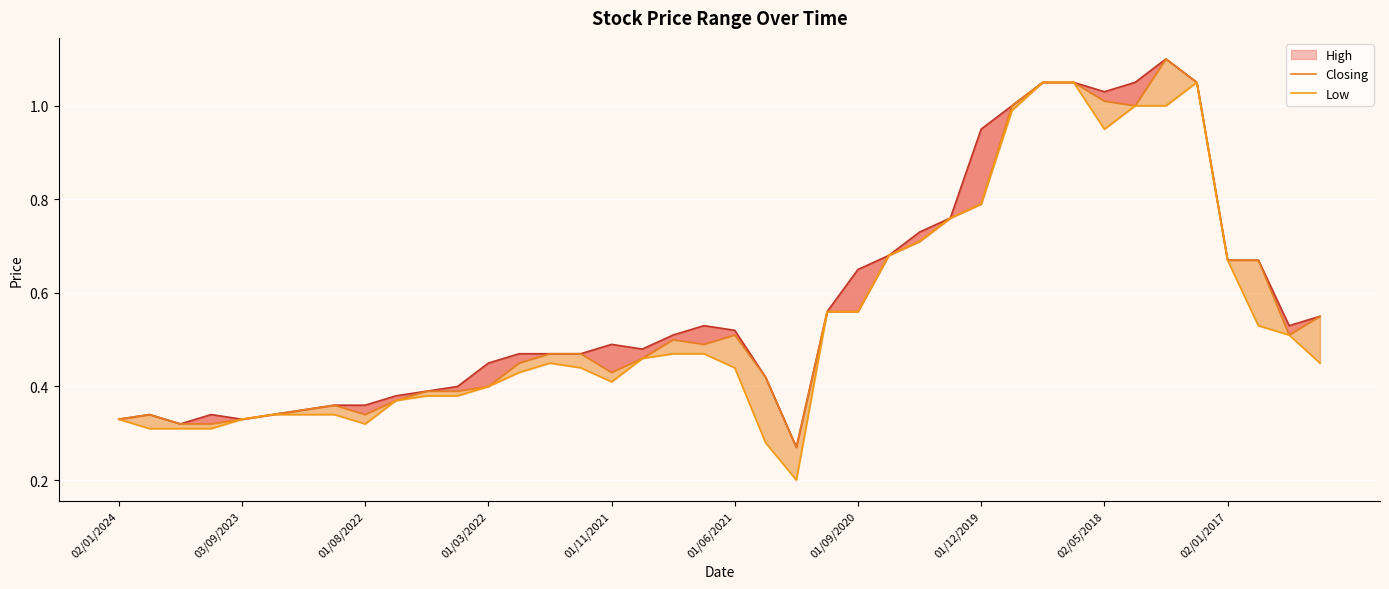

How many interior local valleys does the Low series have?

4